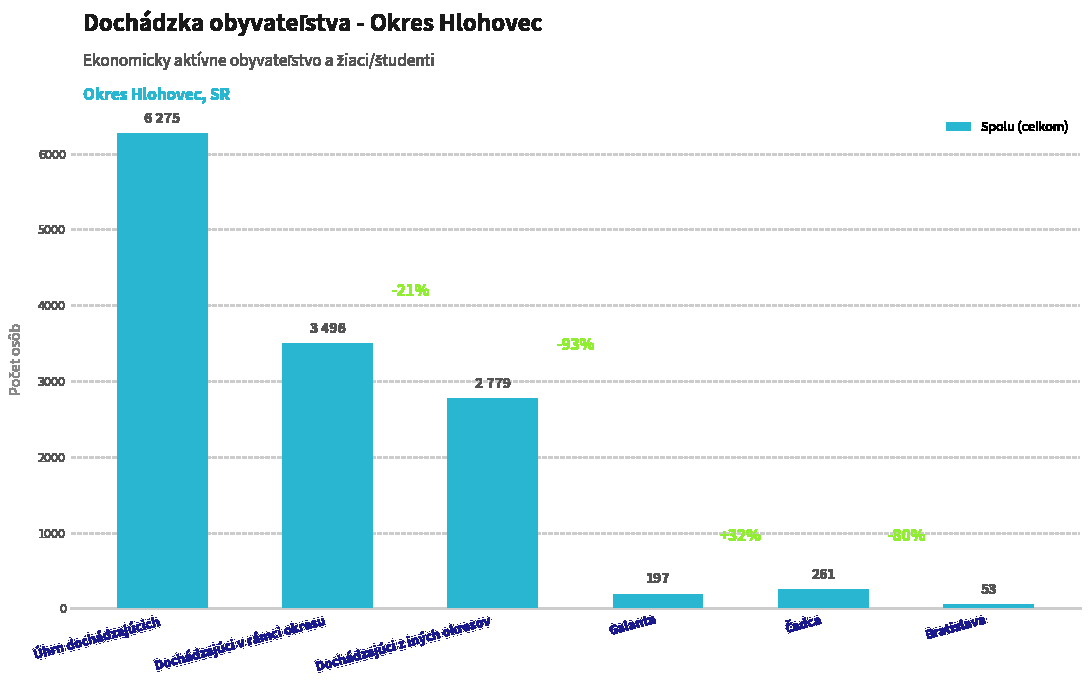

Where is the data nearest to the value 3164?

Dochádzajúci v rámci okresu